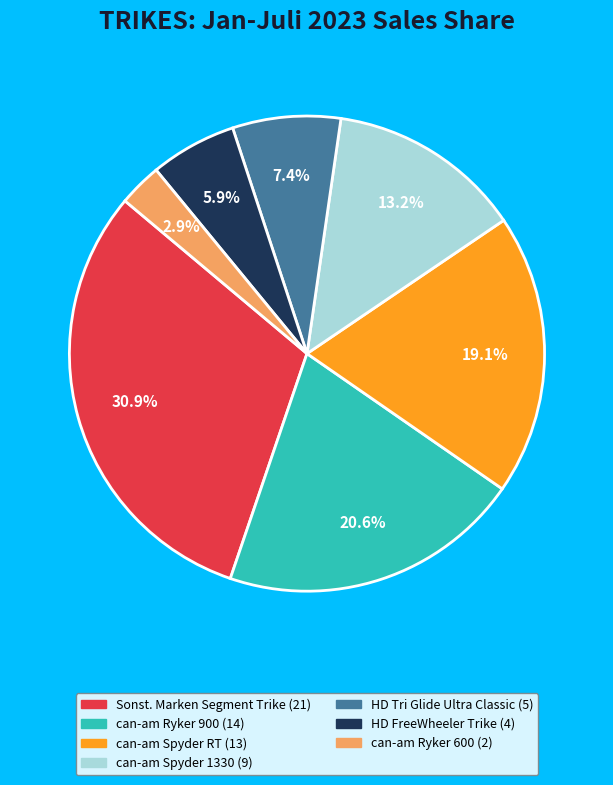

How many segments does this pie chart have?

7